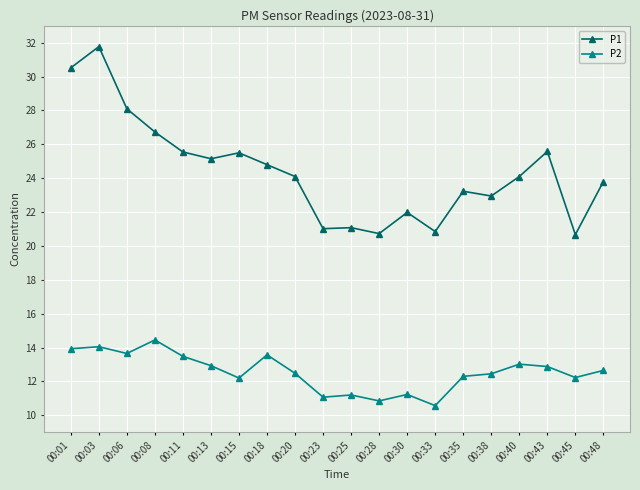

At how many categories does at least one series exceed 26?

4